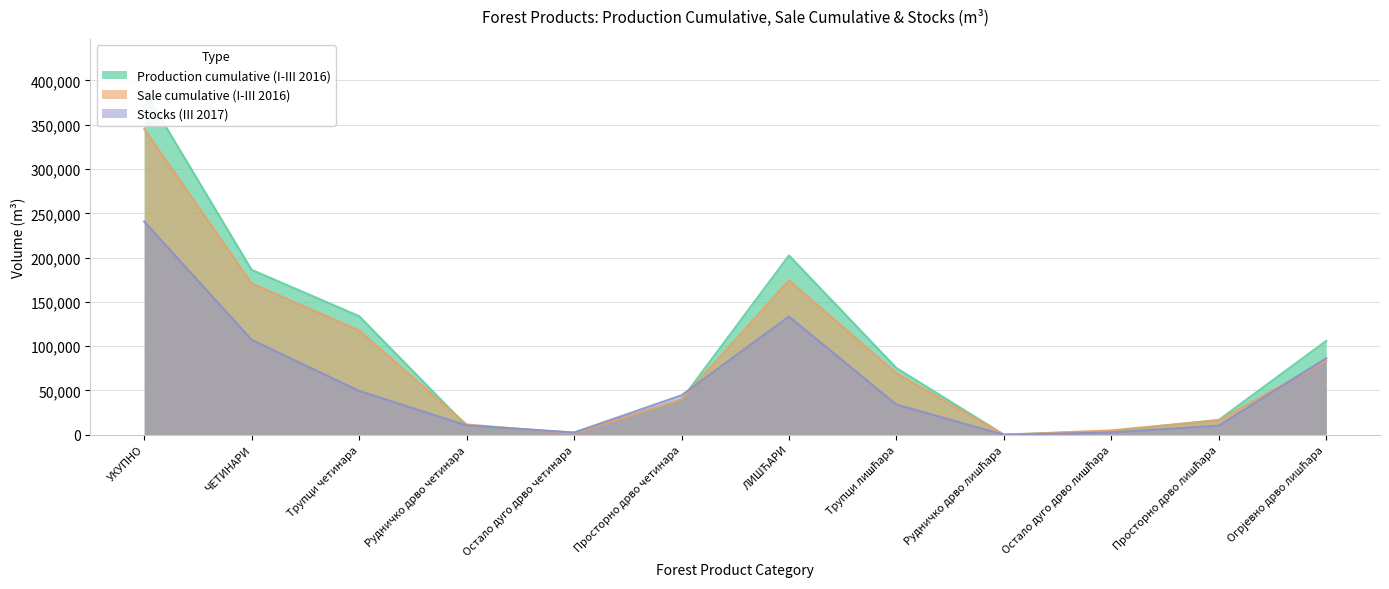

What is the difference between the highest and lowest values at ЧЕТИНАРИ?

78958